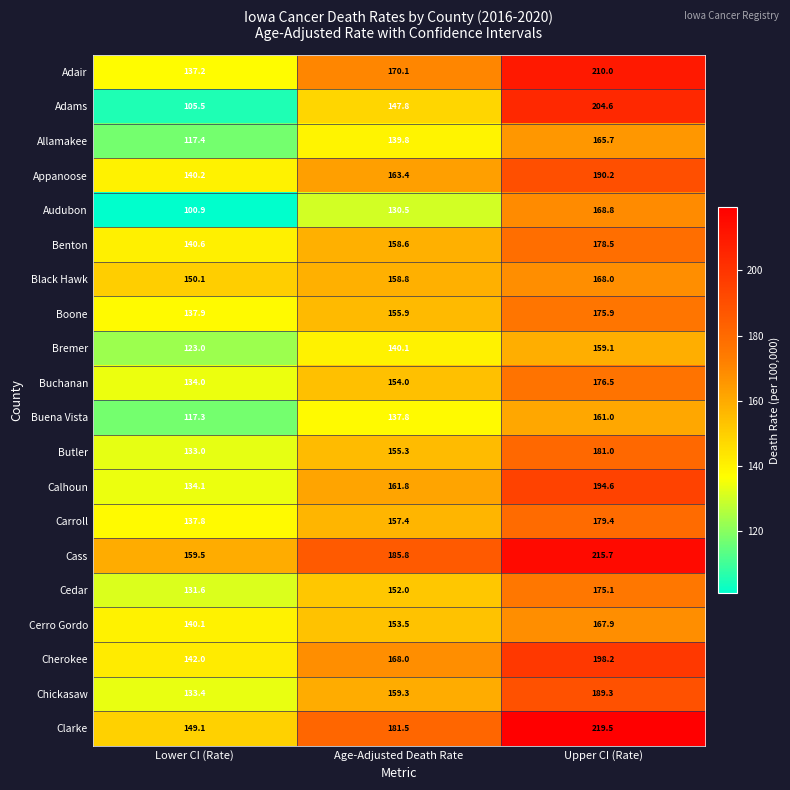

Where does the Buena Vista series first go above 137?

Age-Adjusted Death Rate